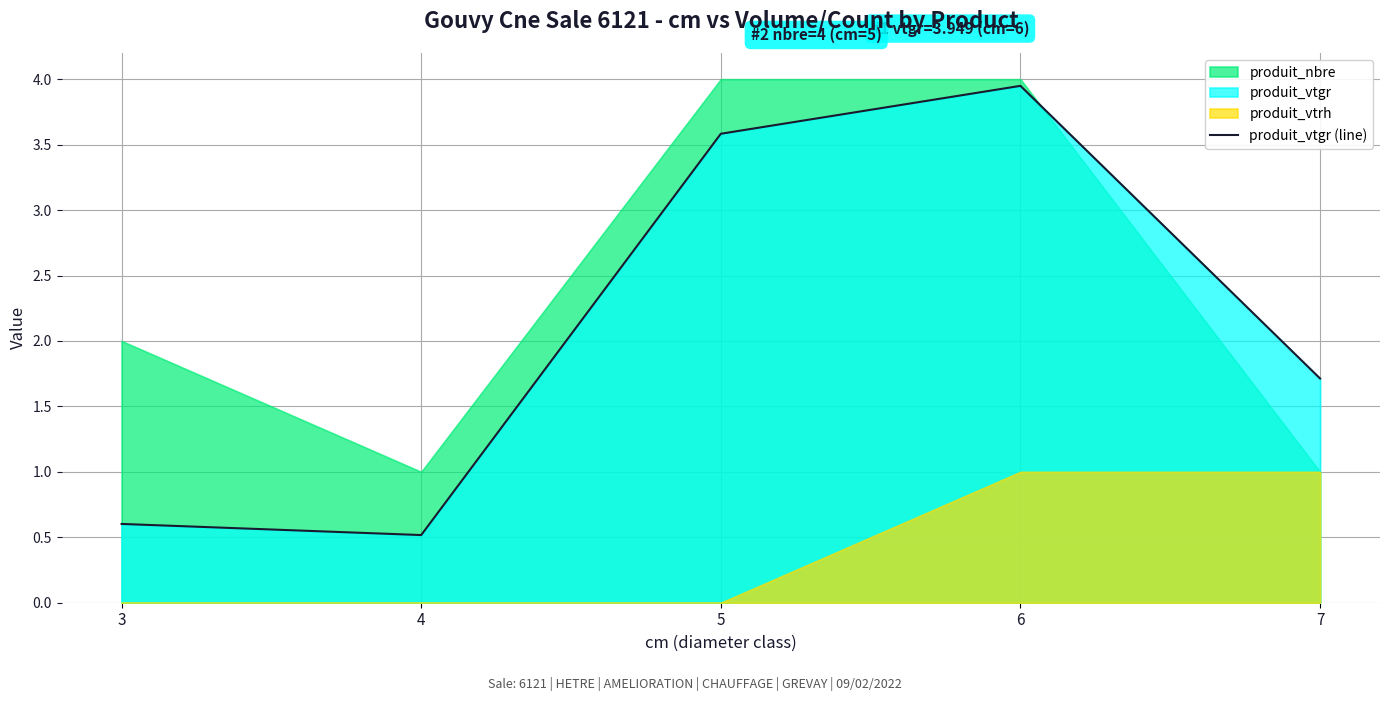

How many categories are shown in the chart?

5